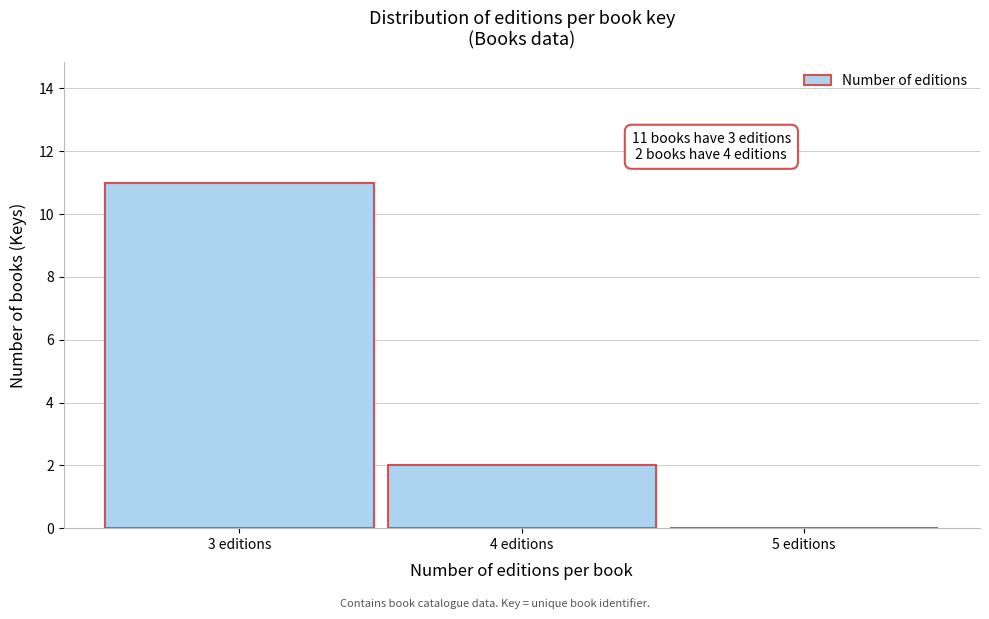

Which range on the x-axis has the tallest bar?

2.5 to 3.5